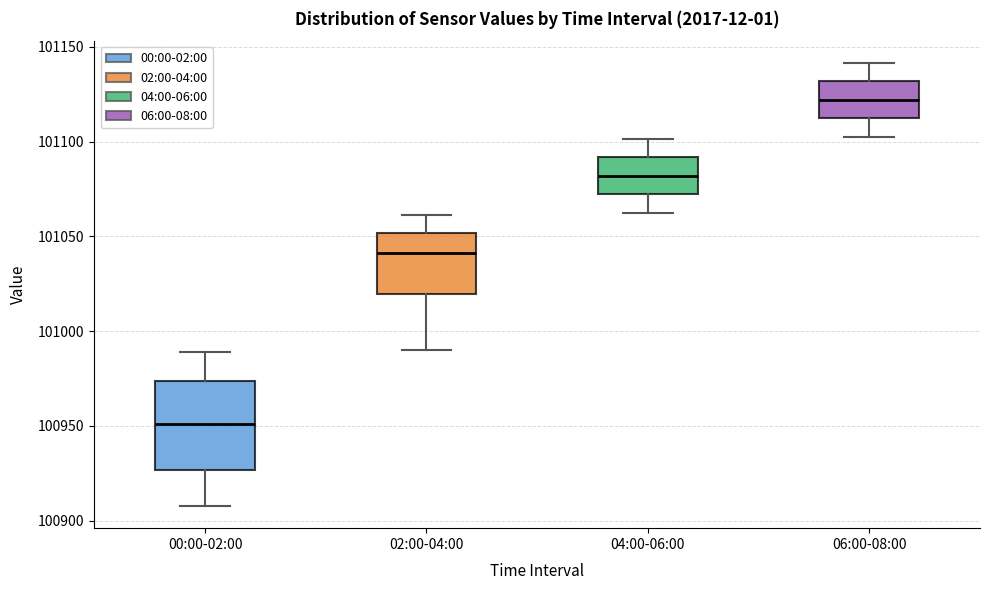

Which box's median line is the highest?

06:00-08:00